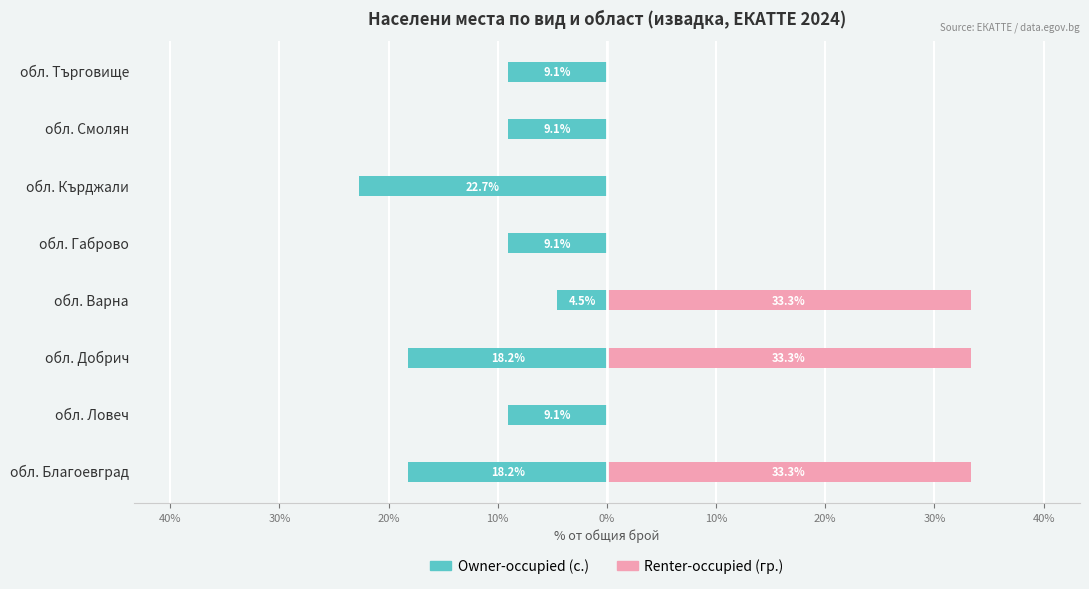

Is it true that Renter-occupied (гр.) equals 0.0 at обл. Габрово?

True